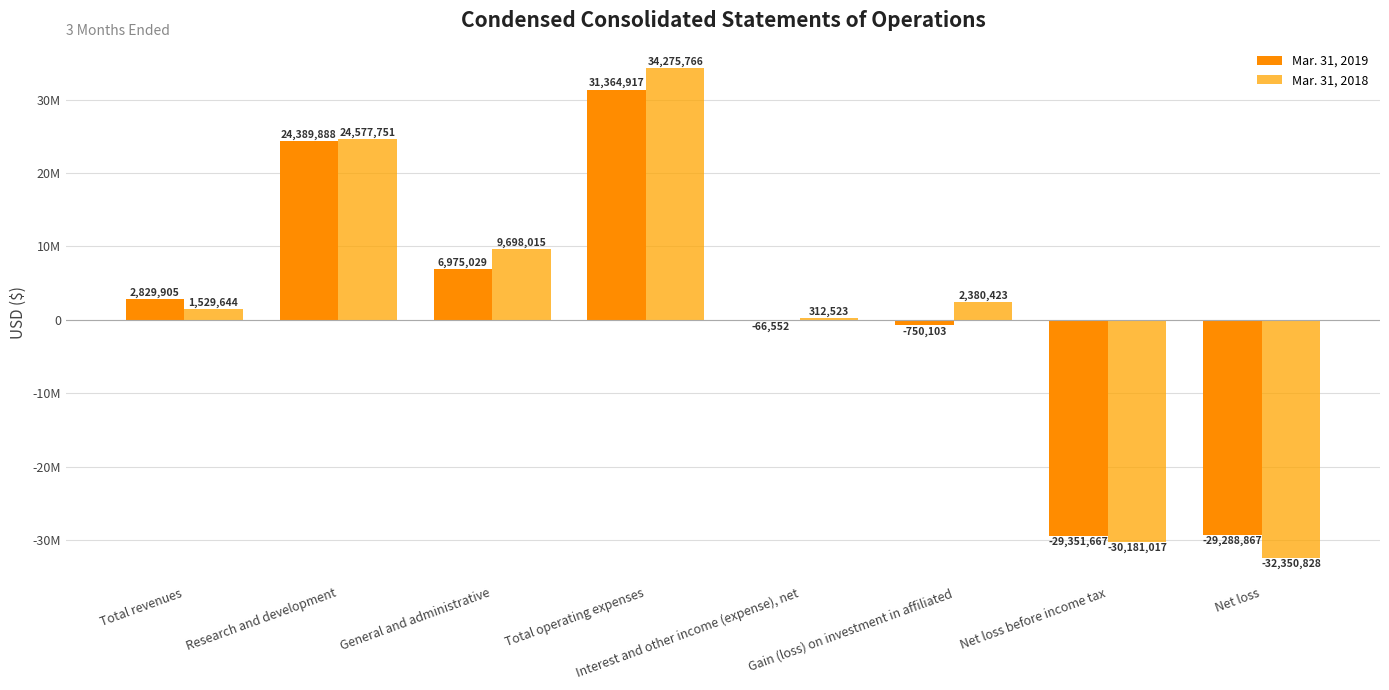

List the series in order of their overall mean, highest first.

Mar. 31, 2018, Mar. 31, 2019